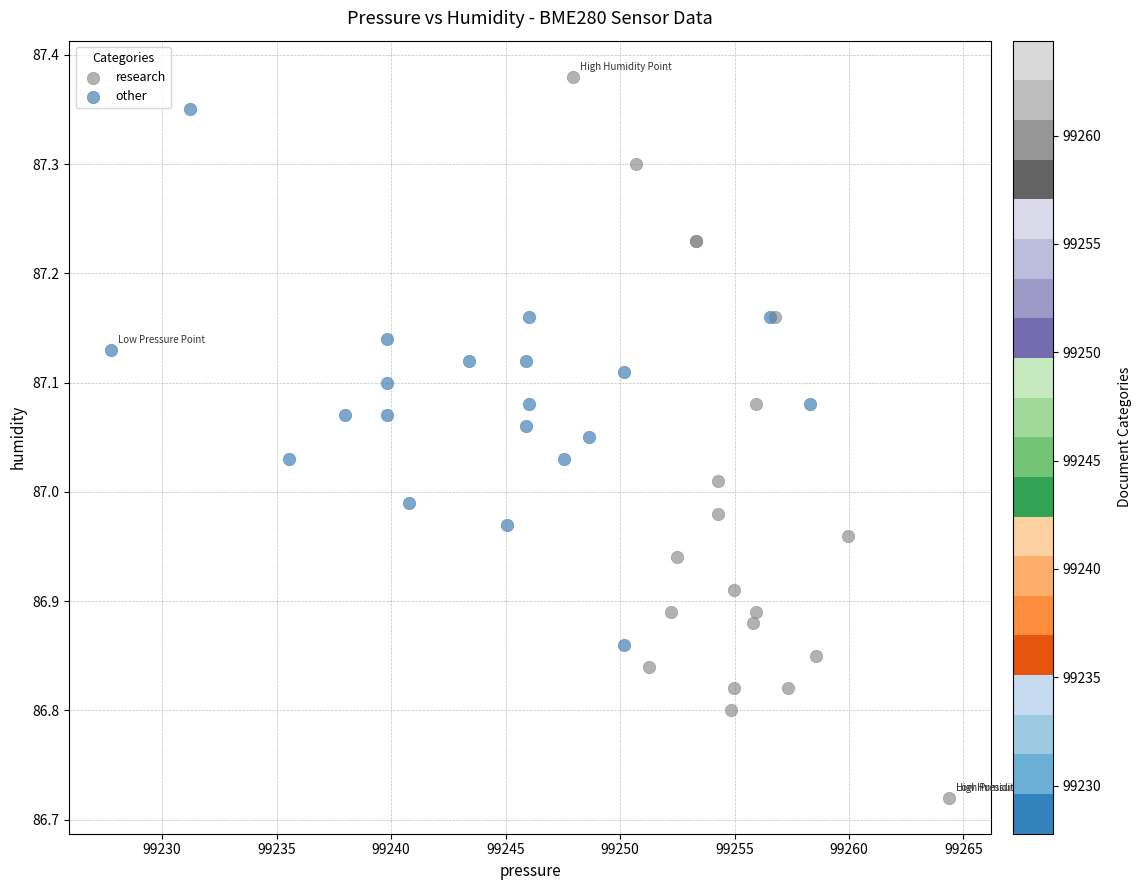

What are all the series names shown in the legend?

research, other